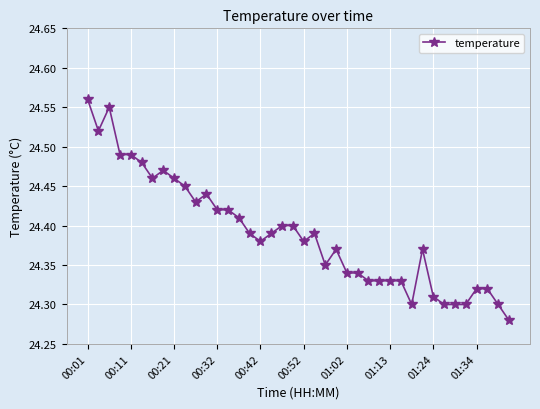

How many values are between 24 and 25?

40